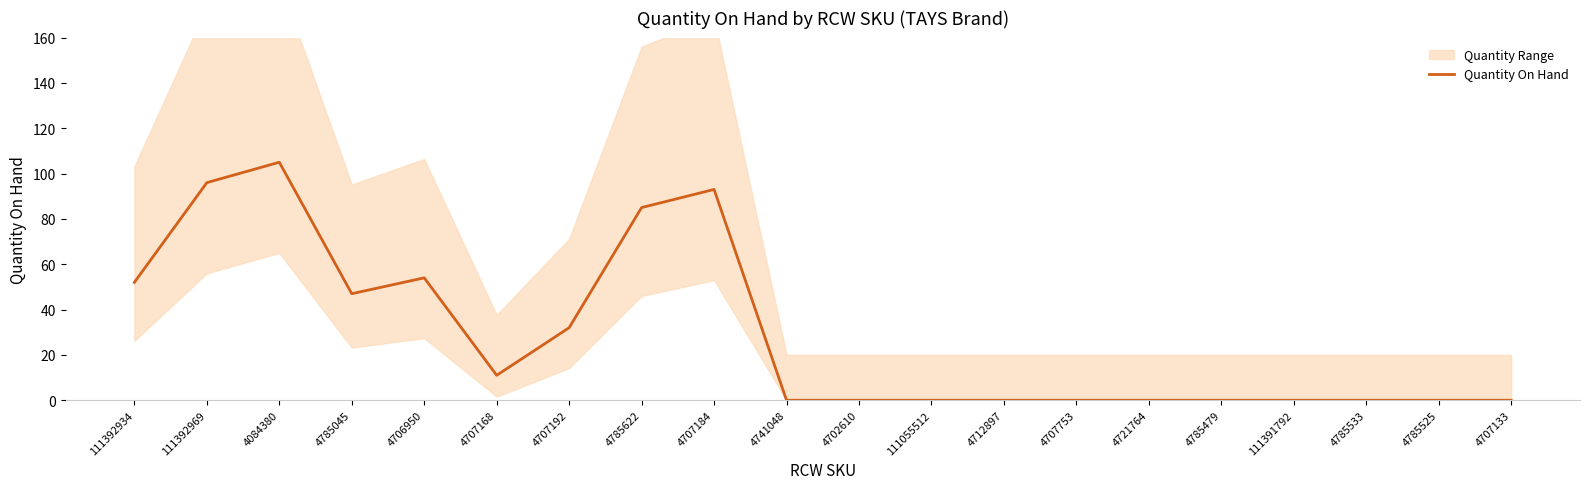

Which category has the lowest value across all series?

4741048